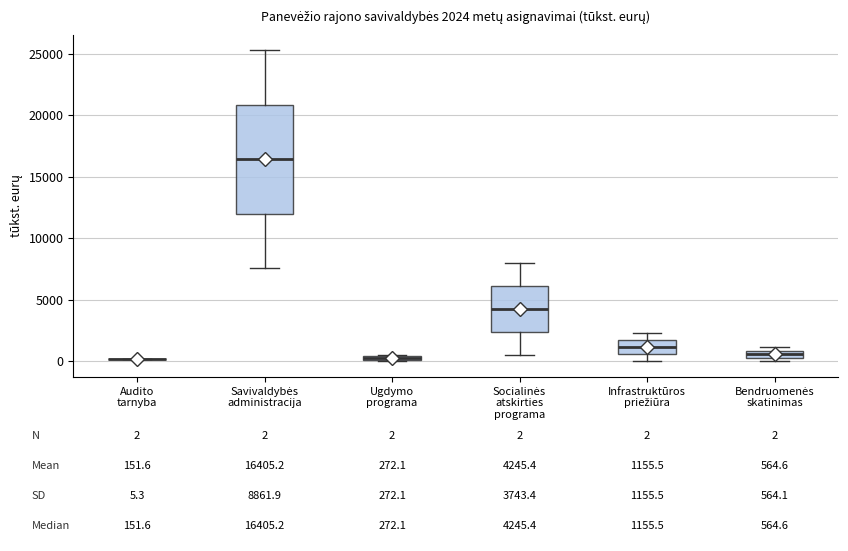

Comparing the boxes themselves (not the whiskers), which one is the tallest?

Savivaldybės administracija